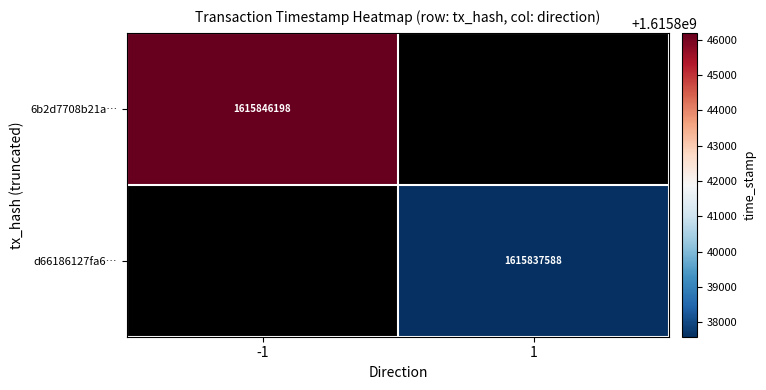

The value of d66186127fa6… at 1 is 438557150. True or false?

False